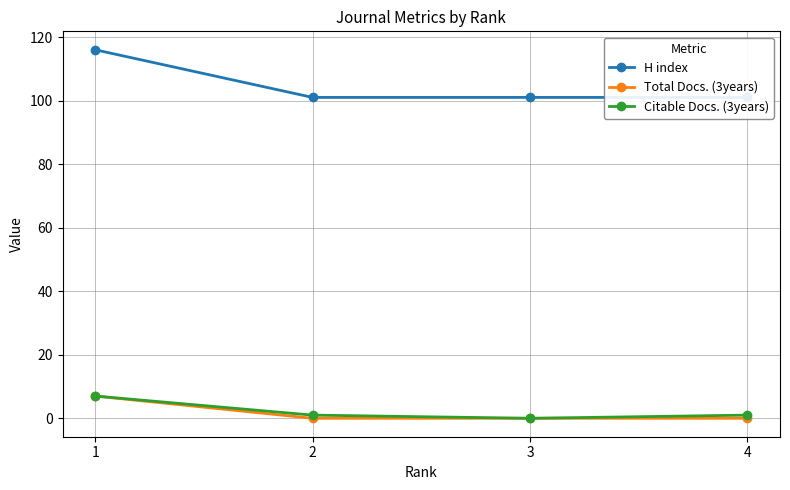

How many lines are shown in the chart?

3